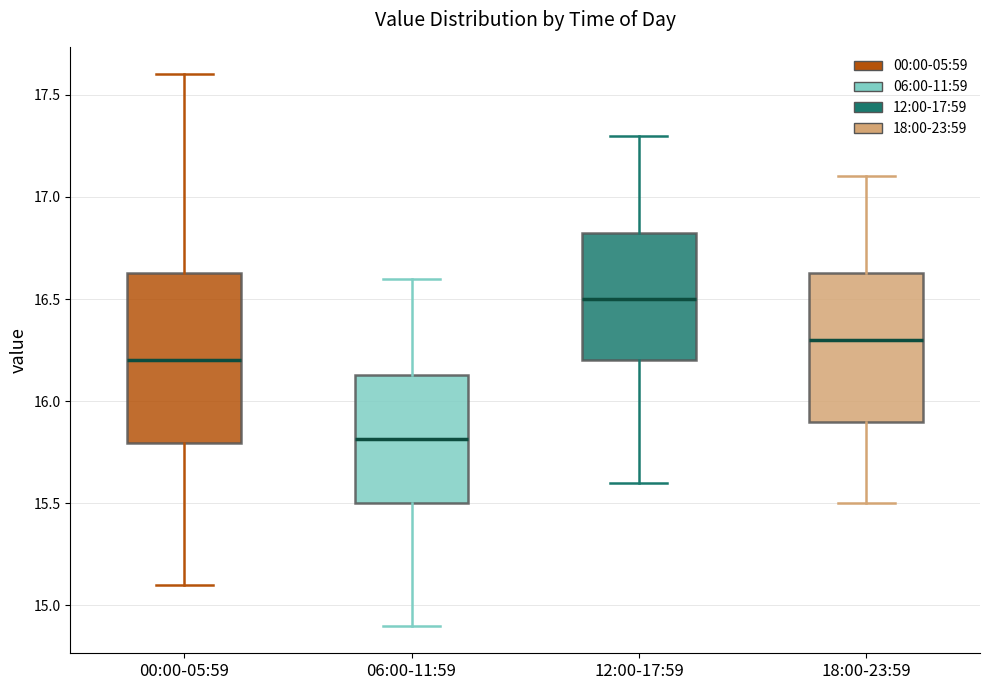

Reading left to right, read every box against the y-axis: the position of its median line, the range the box covers, and the ends of its whiskers. The values are not printed on the chart, so give them approximately, as read against the axis.

00:00-05:59: median 16.20, box 15.80 to 16.65, whiskers 15.10 to 17.60
06:00-11:59: median 15.80, box 15.50 to 16.15, whiskers 14.90 to 16.60
12:00-17:59: median 16.50, box 16.20 to 16.85, whiskers 15.60 to 17.30
18:00-23:59: median 16.30, box 15.90 to 16.65, whiskers 15.50 to 17.10